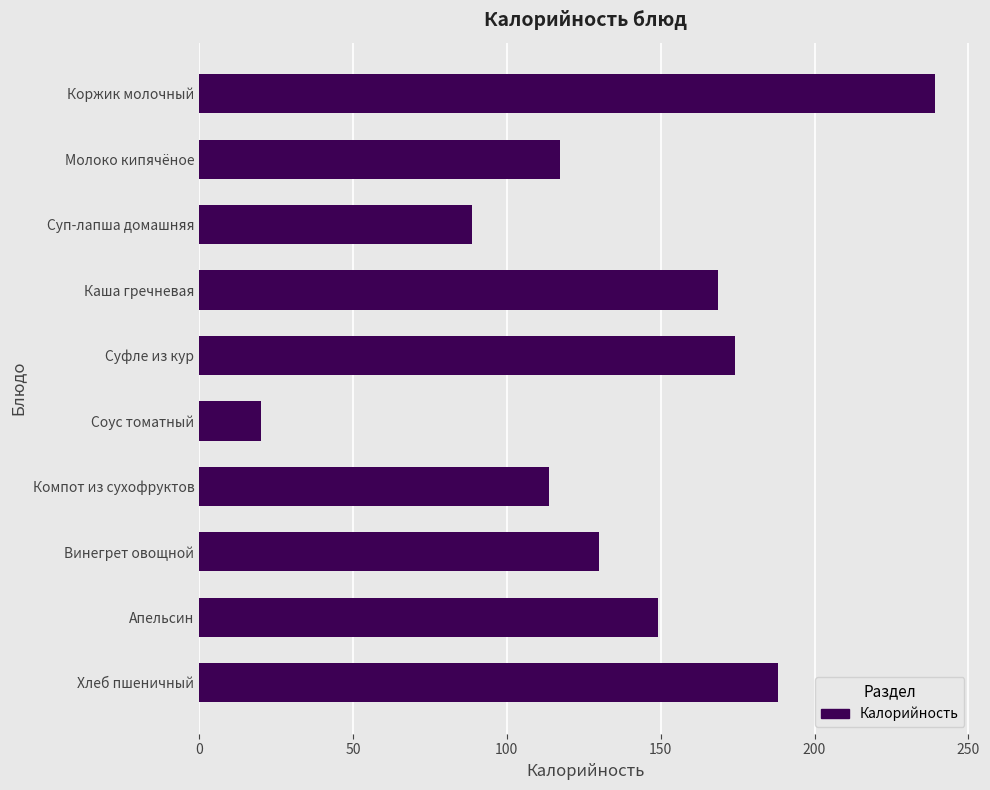

What is the difference between the maximum and second lowest values?

150.2